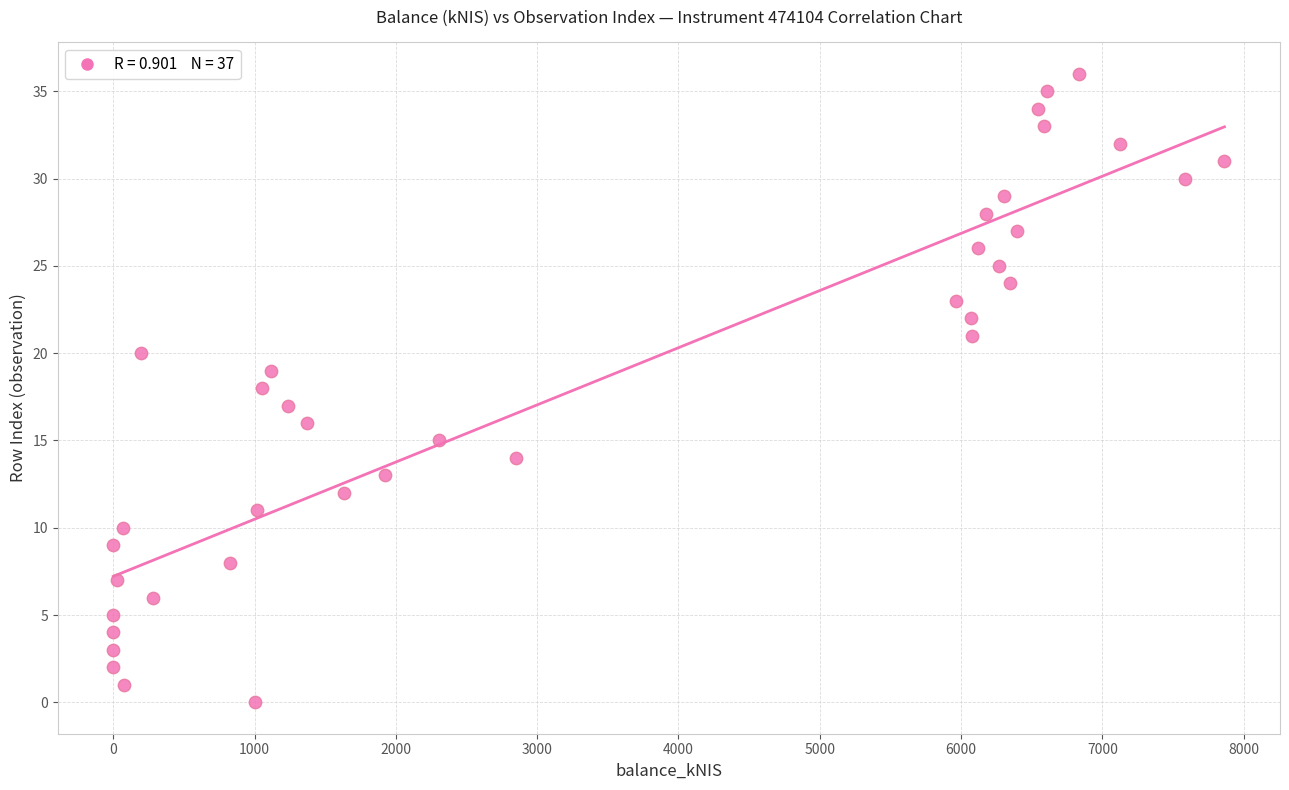

Count the number of points in this scatter plot.

37